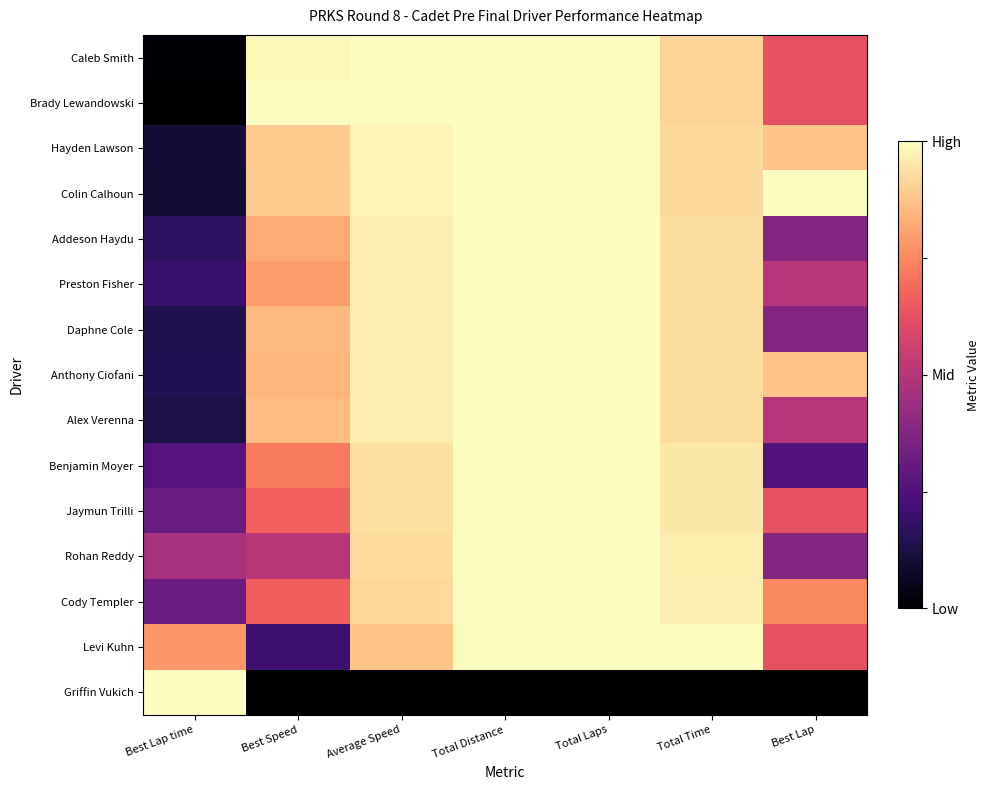

Which series changed the most between Best Lap time and Best Lap?

Griffin Vukich